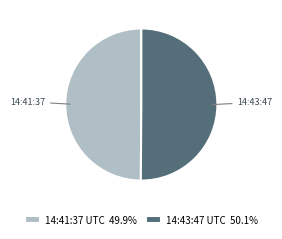

Is the sum of 14:41:37 UTC 49.9% and 14:43:47 UTC 50.1% greater than half?

Yes